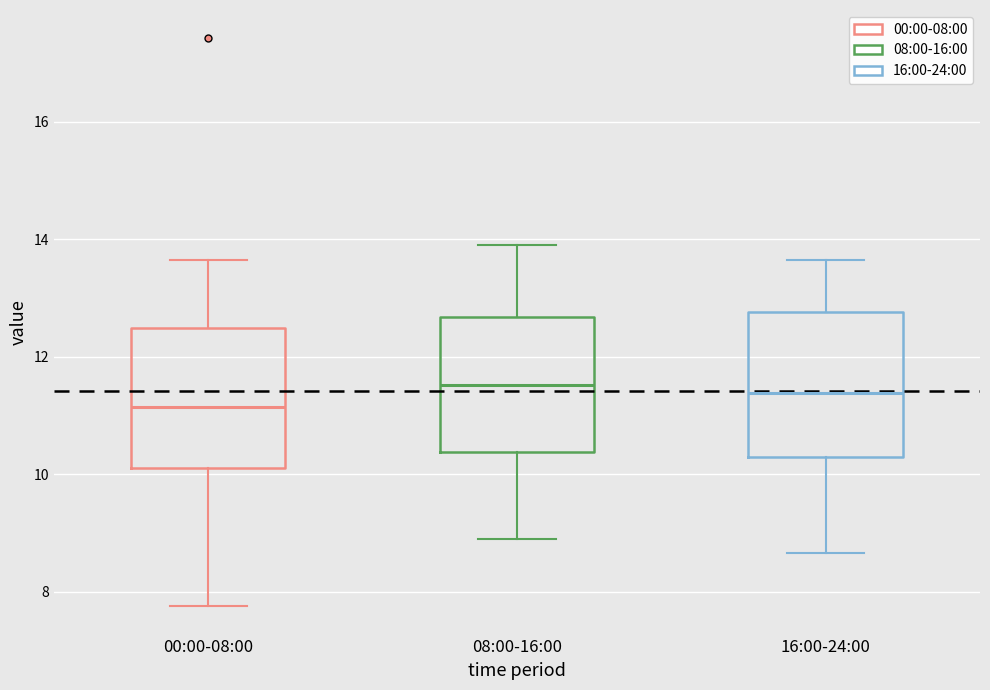

Reading left to right, read every box against the y-axis: the position of its median line, the range the box covers, and the ends of its whiskers. The values are not printed on the chart, so give them approximately, as read against the axis.

00:00-08:00: median 11.2, box 10.2 to 12.4, whiskers 7.8 to 13.6
08:00-16:00: median 11.6, box 10.4 to 12.6, whiskers 9.0 to 14.0
16:00-24:00: median 11.4, box 10.2 to 12.8, whiskers 8.6 to 13.6